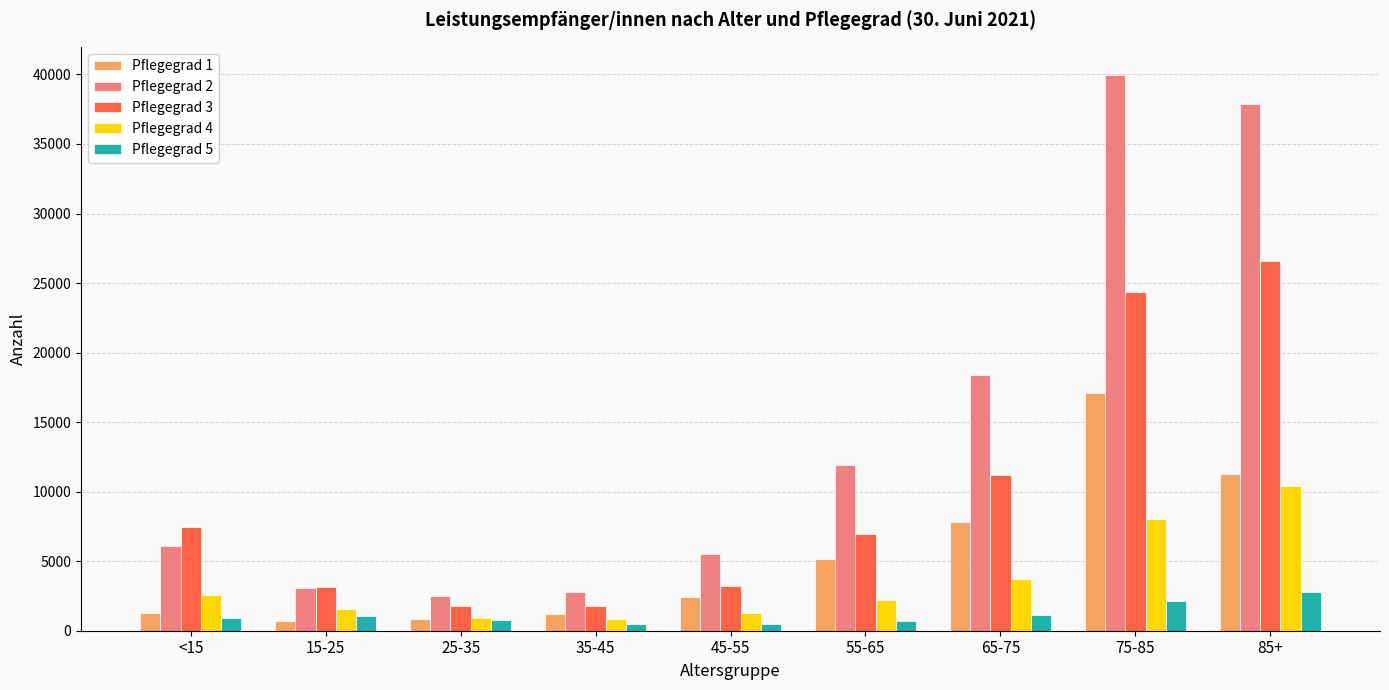

Are the bars horizontal?

No